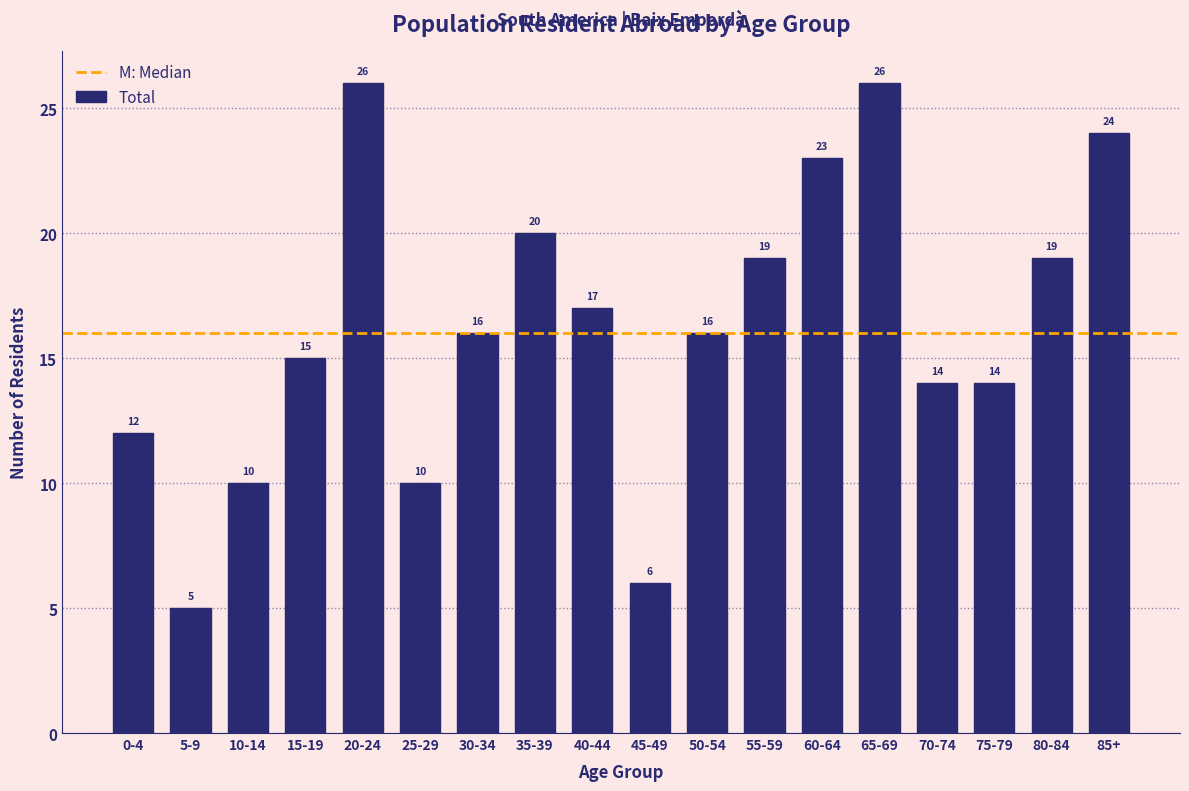

Reading left to right, what are all the values shown in this chart?

0-4=12	5-9=5	10-14=10	15-19=15	20-24=26	25-29=10	30-34=16	35-39=20	40-44=17	45-49=6	50-54=16	55-59=19	60-64=23	65-69=26	70-74=14	75-79=14	80-84=19	85+=24